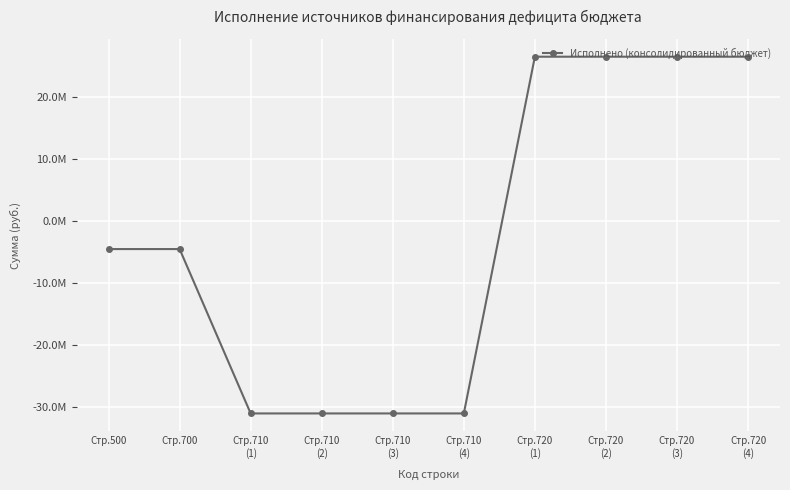

List the labels in order of value, smallest first.

Стр.710
(1), Стр.710
(2), Стр.710
(3), Стр.710
(4), Стр.500, Стр.700, Стр.720
(1), Стр.720
(2), Стр.720
(3), Стр.720
(4)